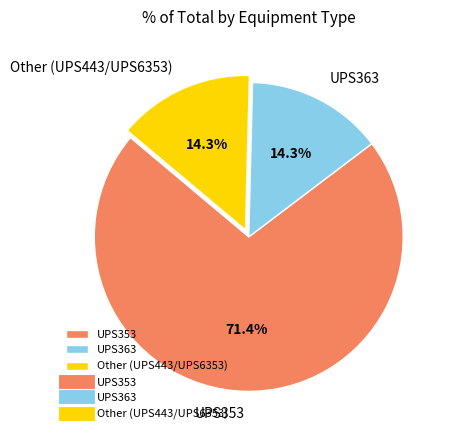

Is there any slice that represents more than half of the pie?

Yes